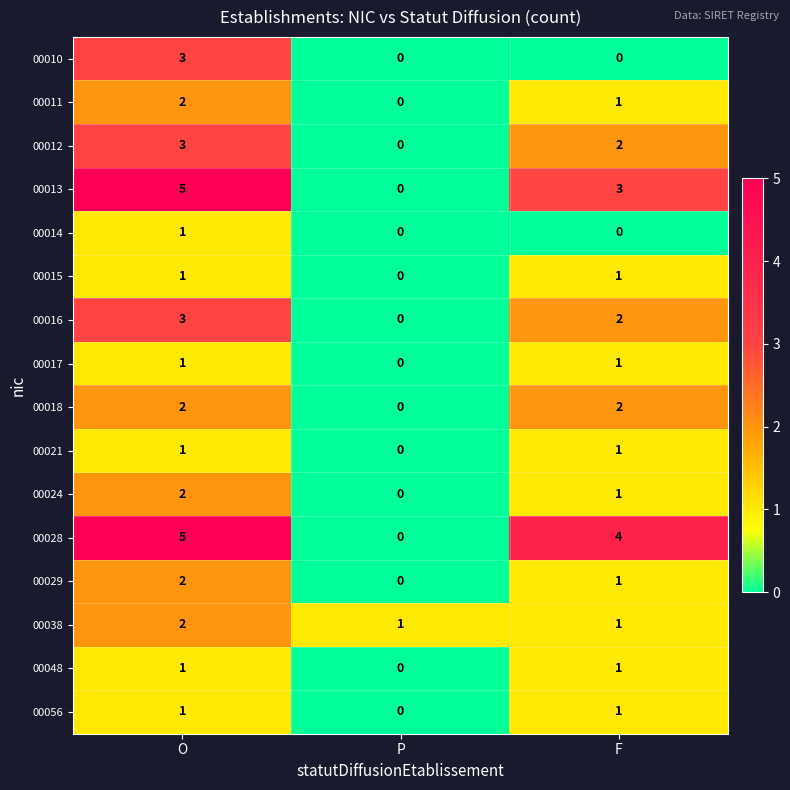

What is the difference between the highest and lowest values at F?

4